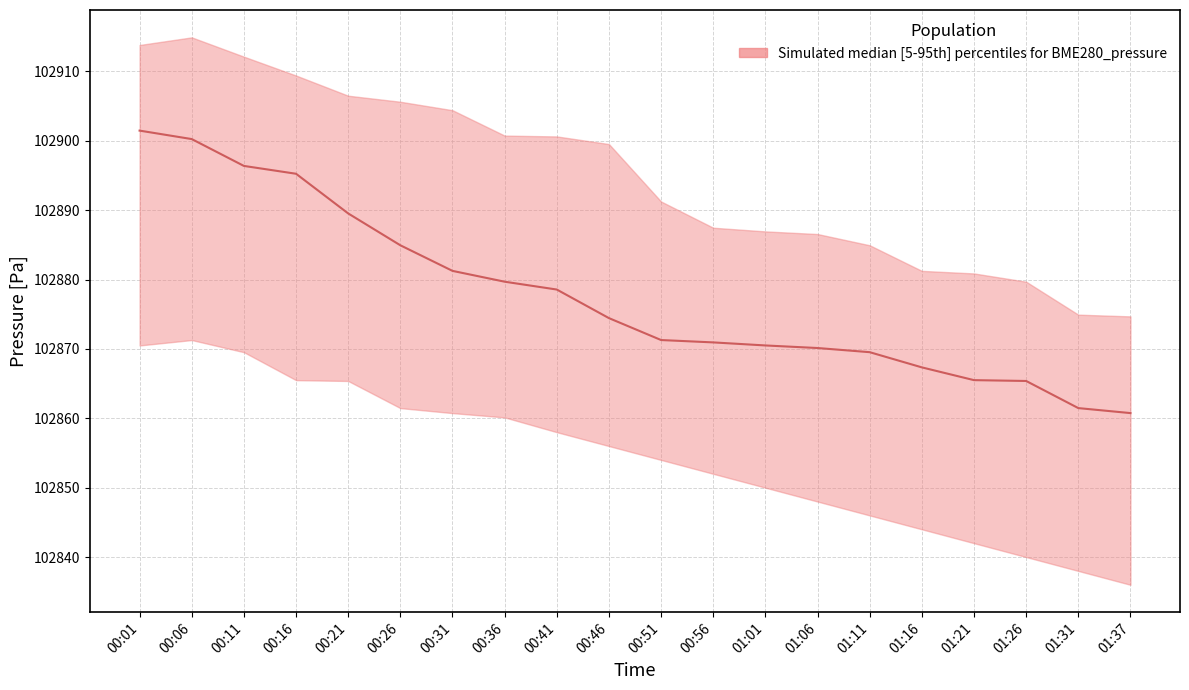

Which series changed the most between 00:56 and 01:16?

p5